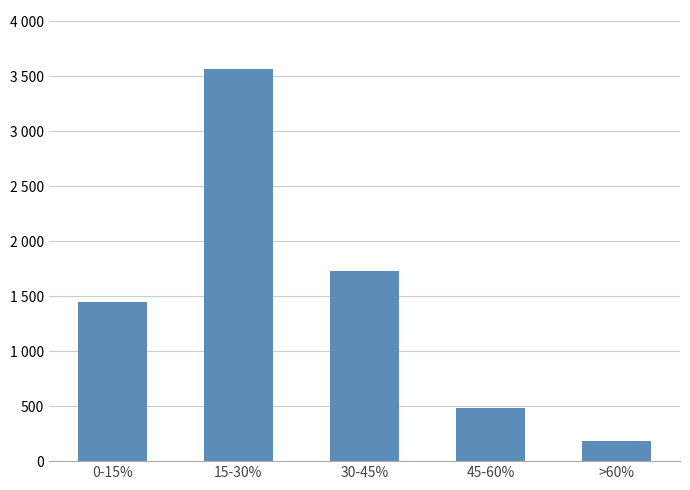

Rank the categories by value from highest to lowest.

15-30%, 30-45%, 0-15%, 45-60%, >60%